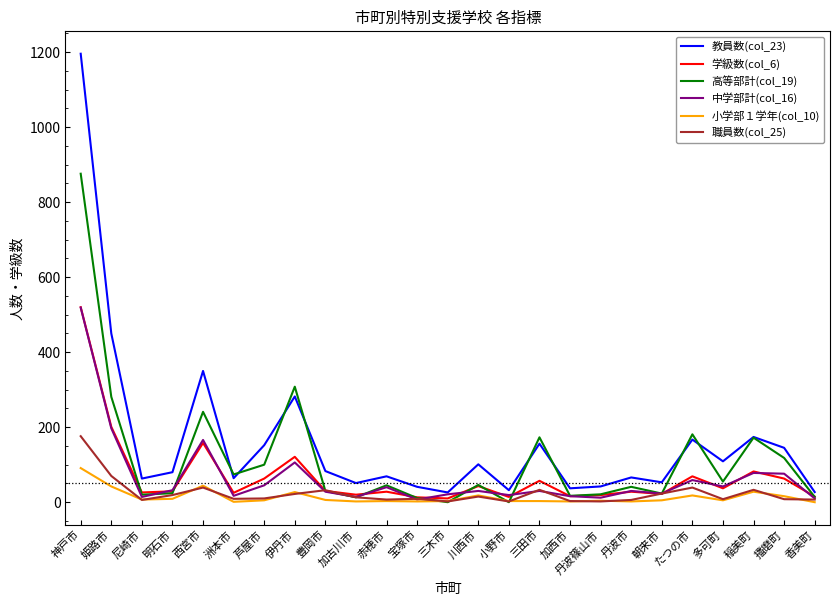

What is the minimum value for 教員数(col_23)?

26